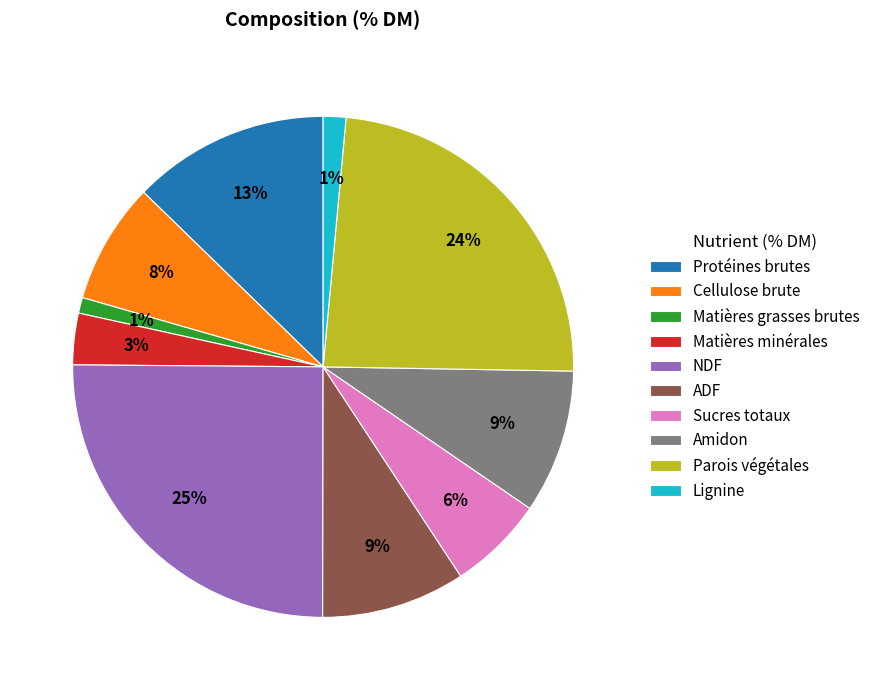

Combined, do Protéines brutes and Lignine account for over 50%?

No